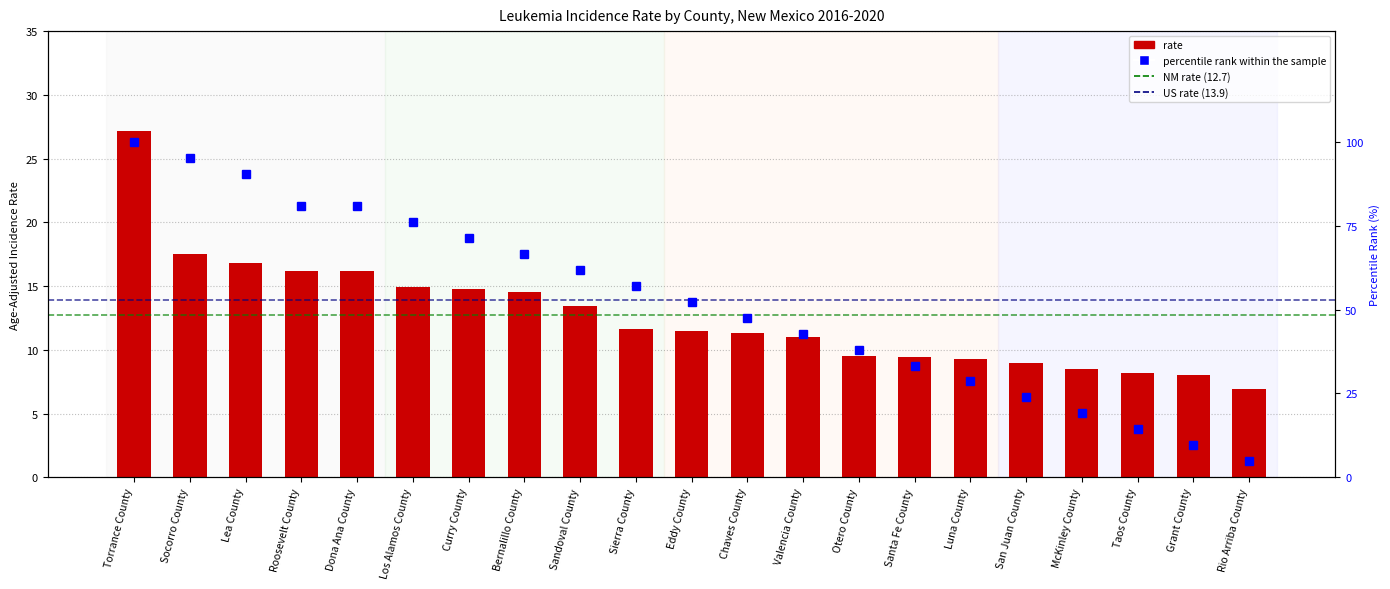

How many data points in percentile rank within sample are less than 52?

10